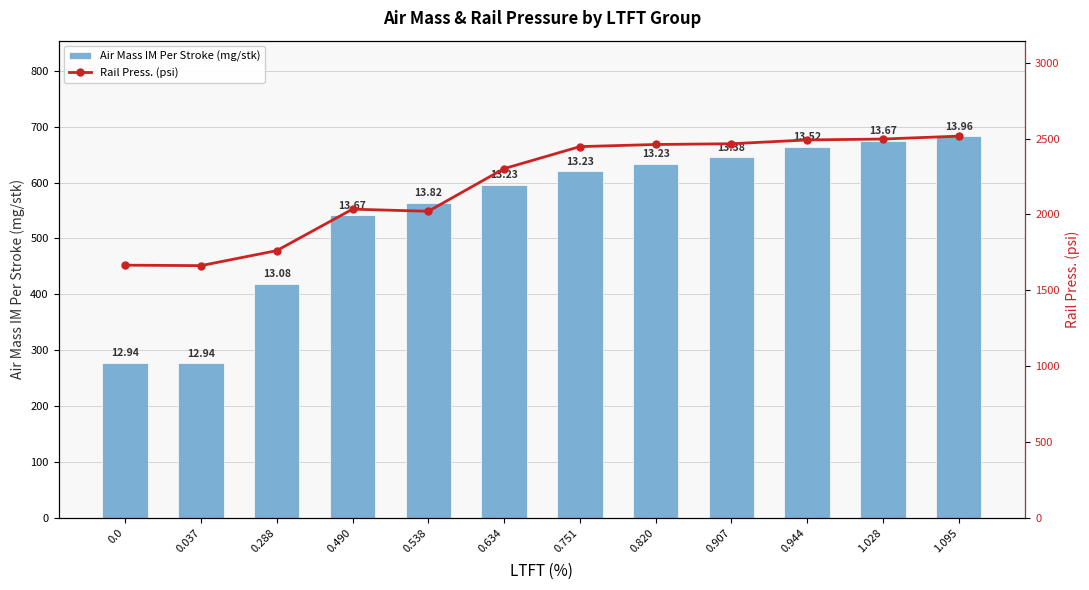

The value of Rail Press. (psi) at 0.490 is 2035. True or false?

True